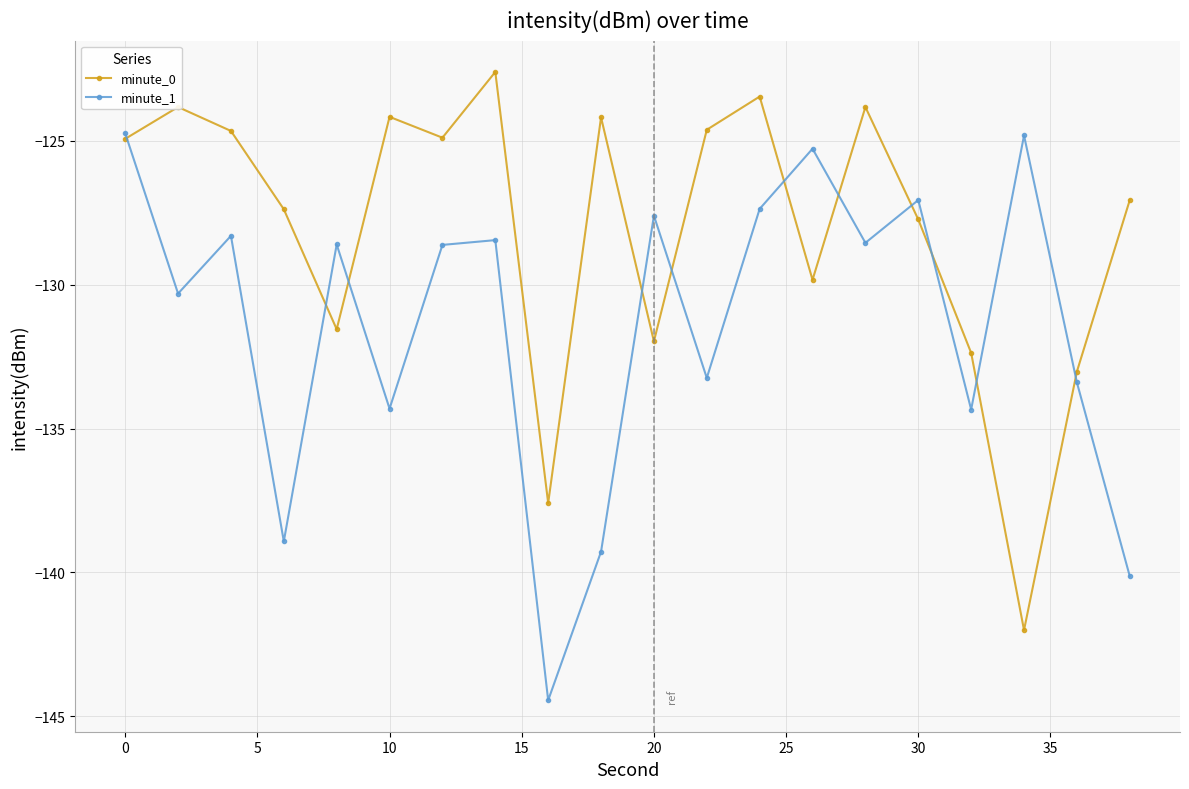

How many interior local peaks does the minute_0 series have?

6